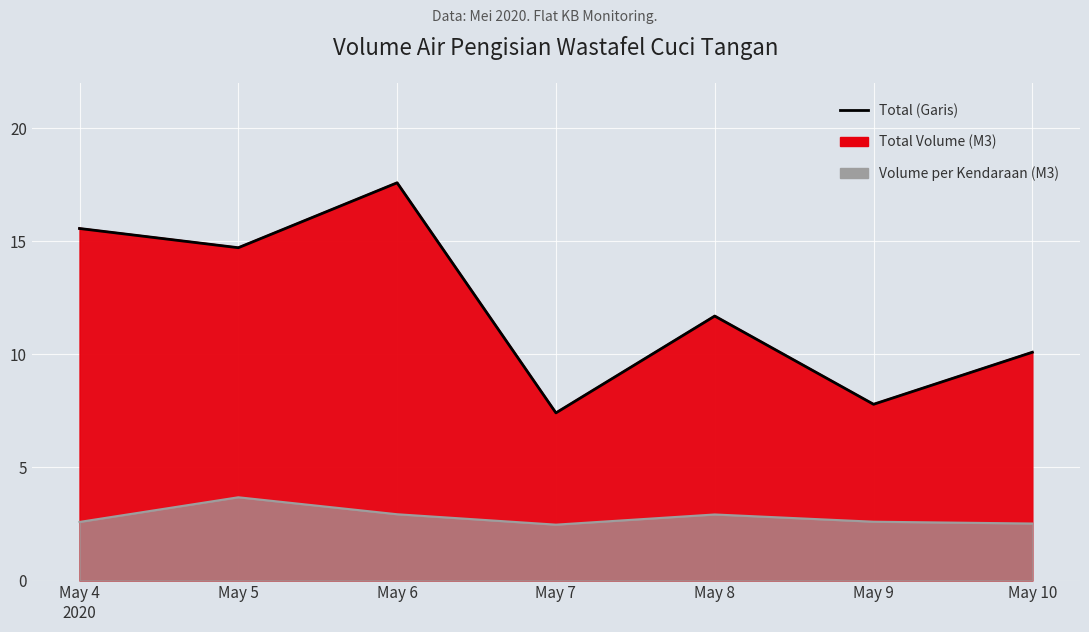

Is it true that the value at May 6 is 17.6?

True